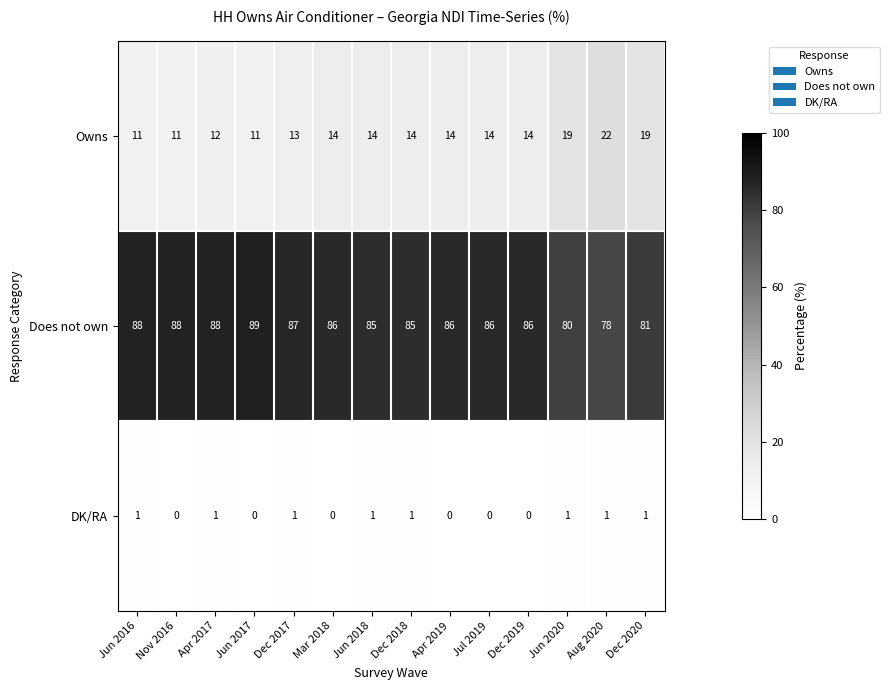

True or false: DK/RA has a value of 2 at Dec 2017.

False